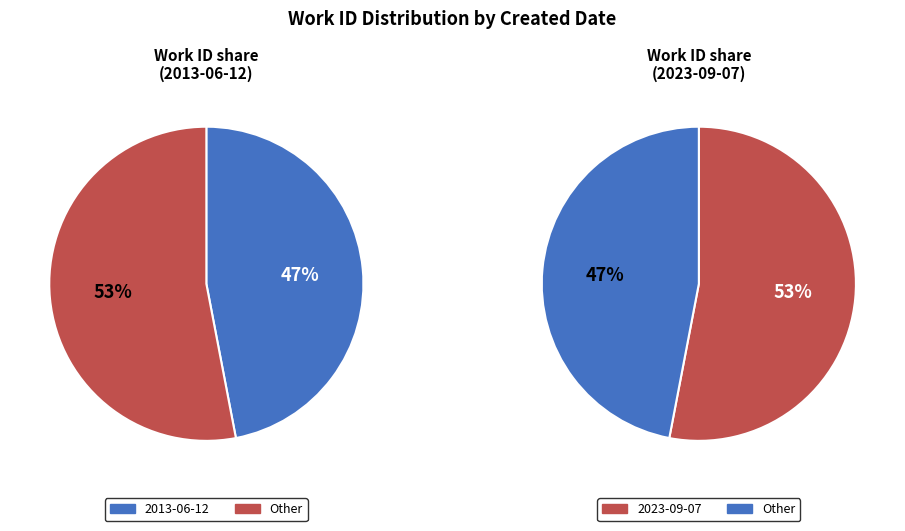

What is the smallest slice in the pie chart?

2013-06-12